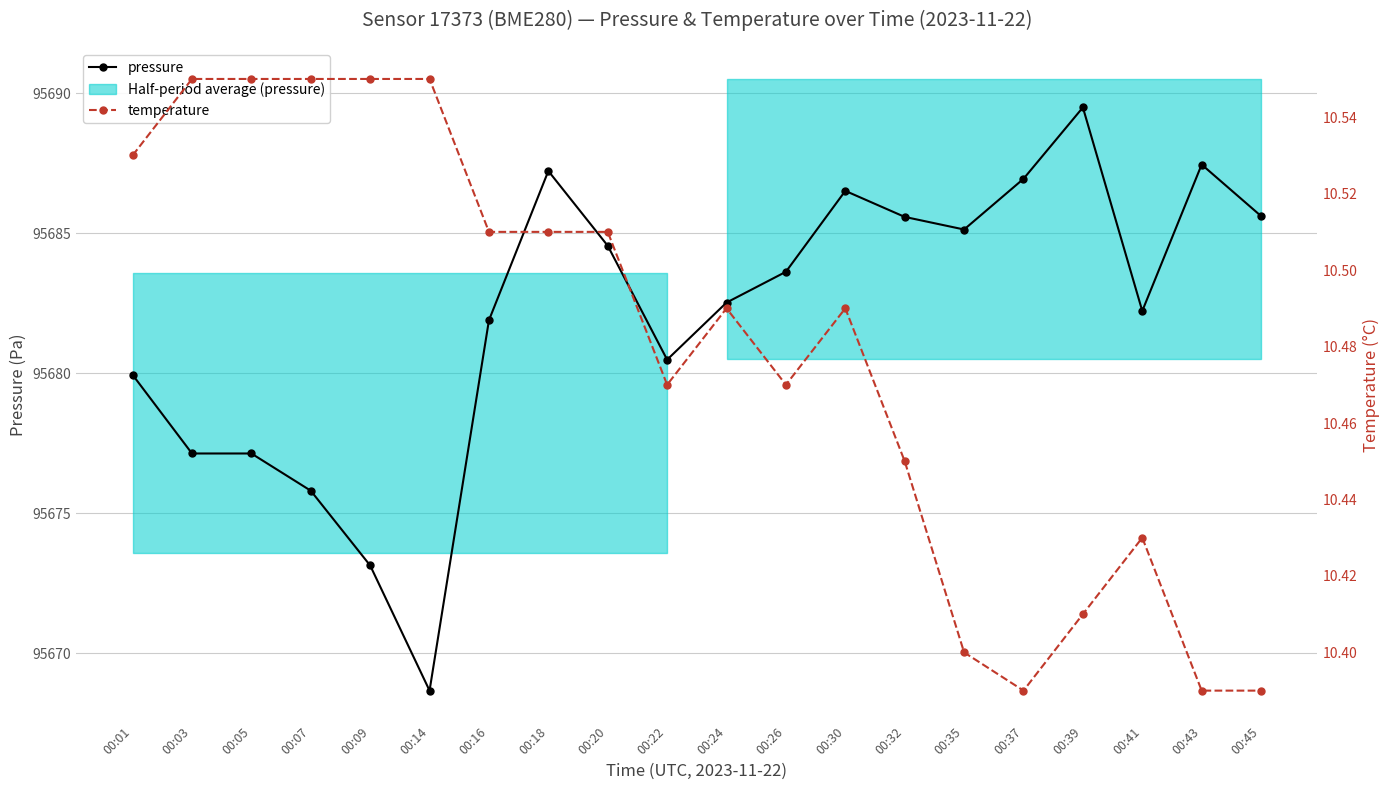

True or false: pressure and temperature intersect in this chart.

False